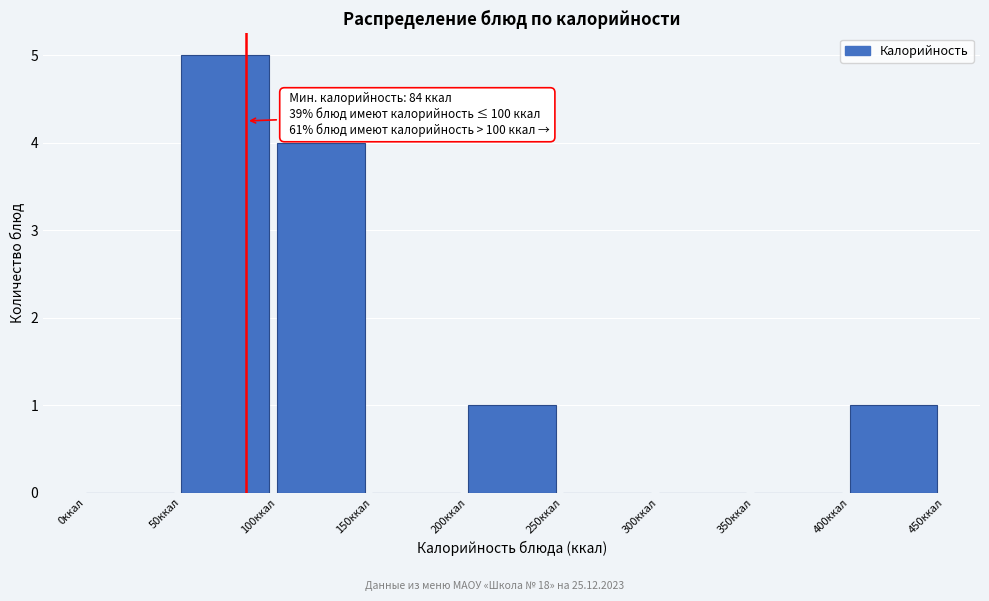

Which range on the x-axis has the tallest bar?

50 to 100